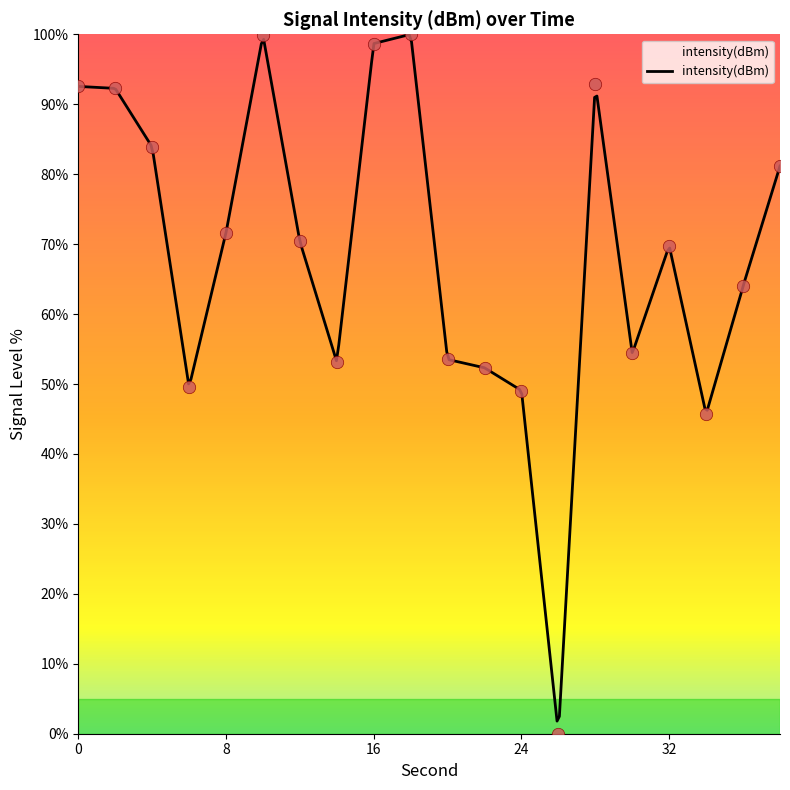

What is the change in value from 2 to 14?

-39.1